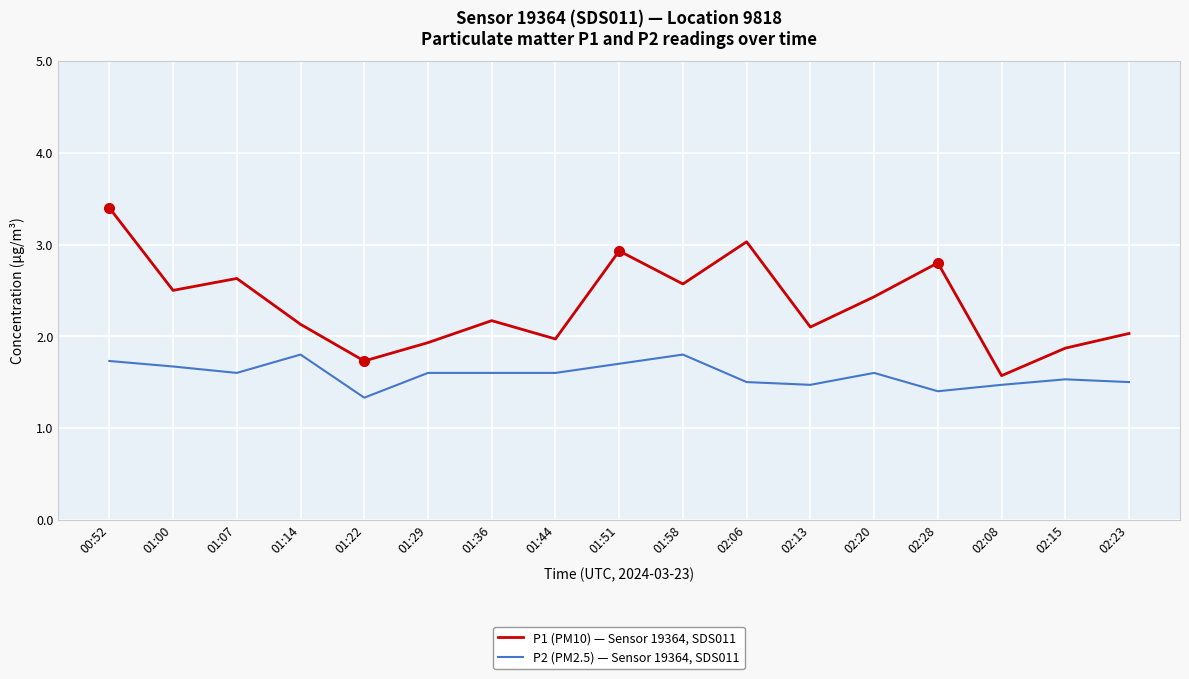

True or false: P2 (PM2.5) — Sensor 19364, SDS011 has more than 2 points higher than both neighbors.

True